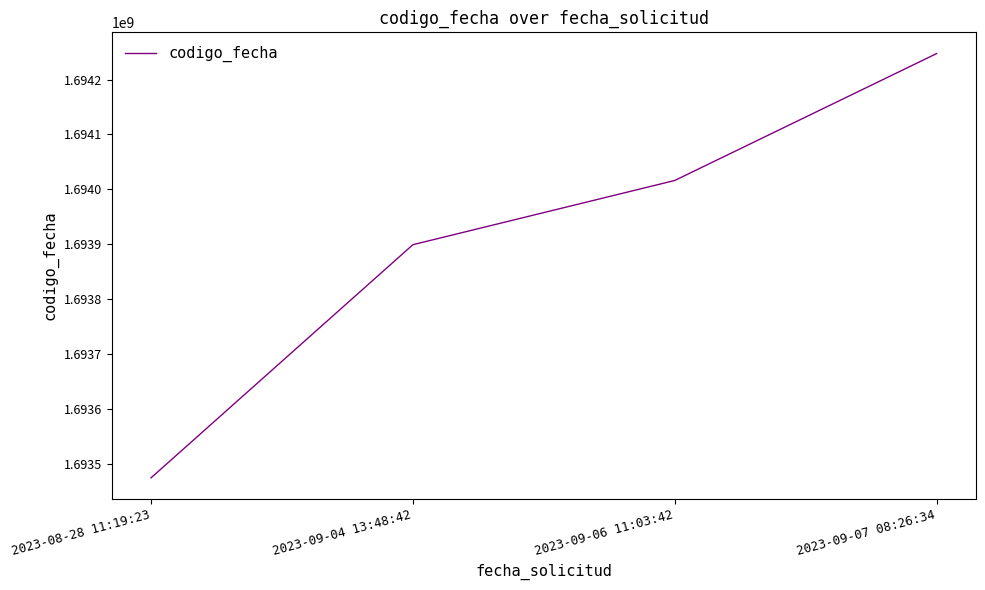

At which label is the value closest to 1693860780?

2023-09-04 13:48:42